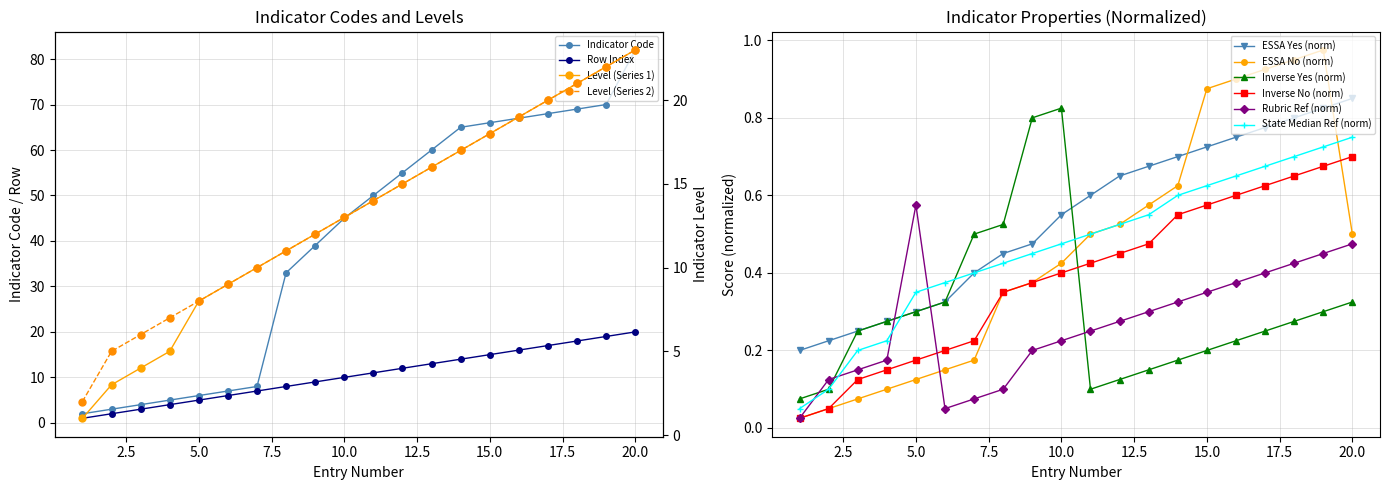

What is the average value of the Indicator Level 1 series?

13